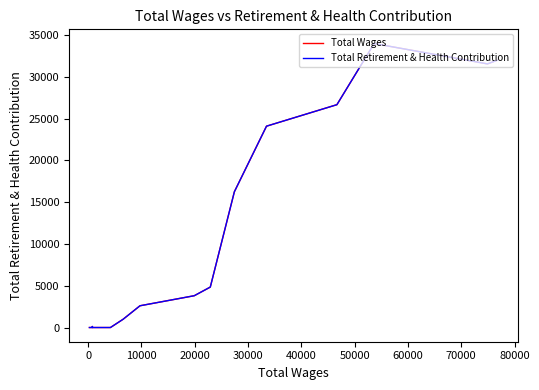

Does the chart display data point markers on the line(s)?

No